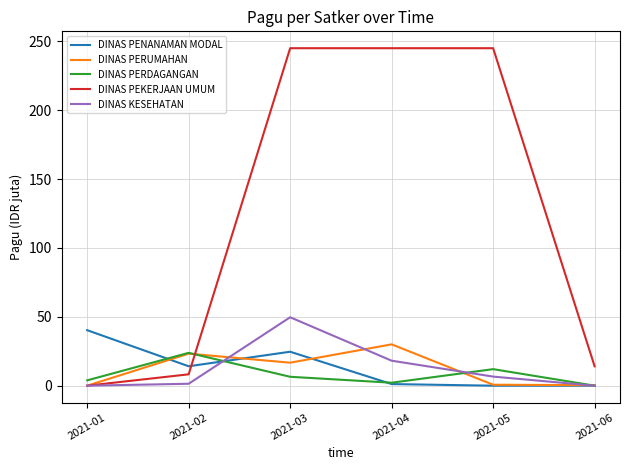

How many values in the DINAS PERDAGANGAN series exceed 6?

3